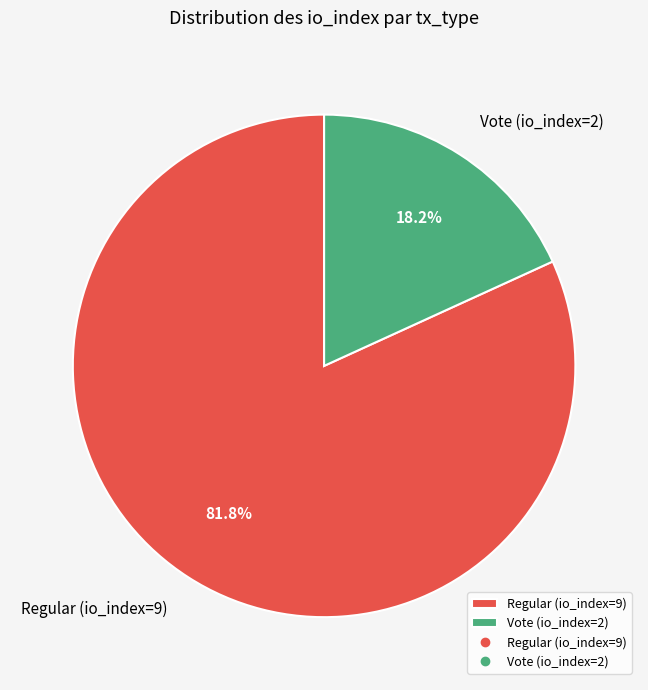

To the nearest percent, what portion does Vote (io_index=2) represent?

18%